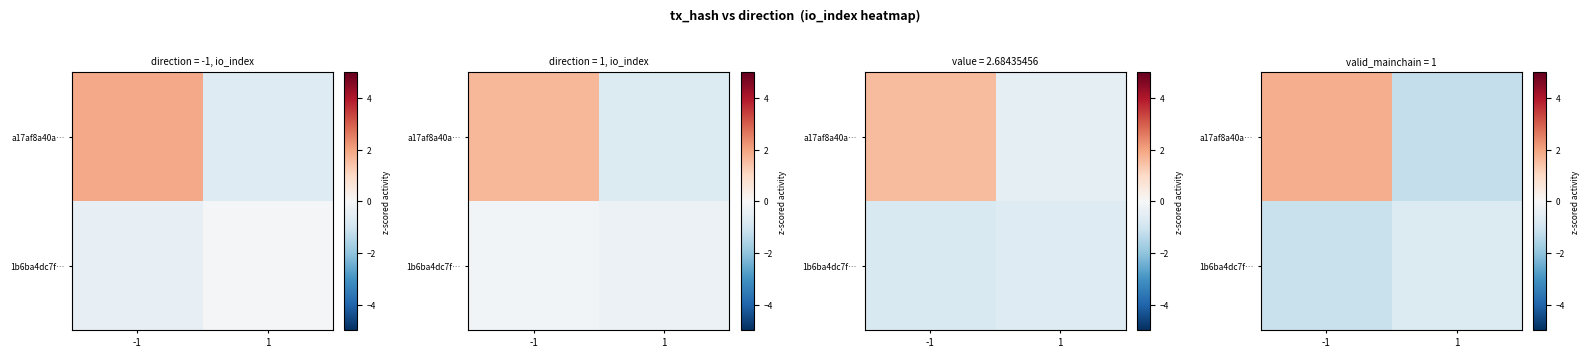

How many values in a17af8a40a… are above zero?

1